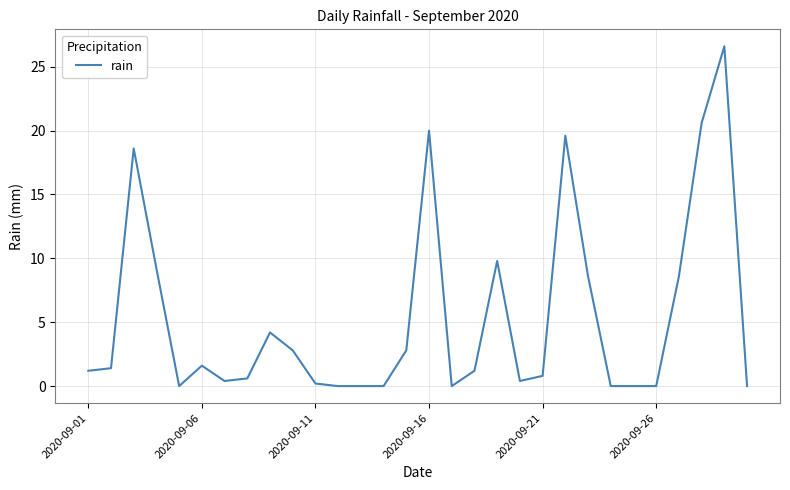

What is the difference between the maximum and minimum values?

26.6